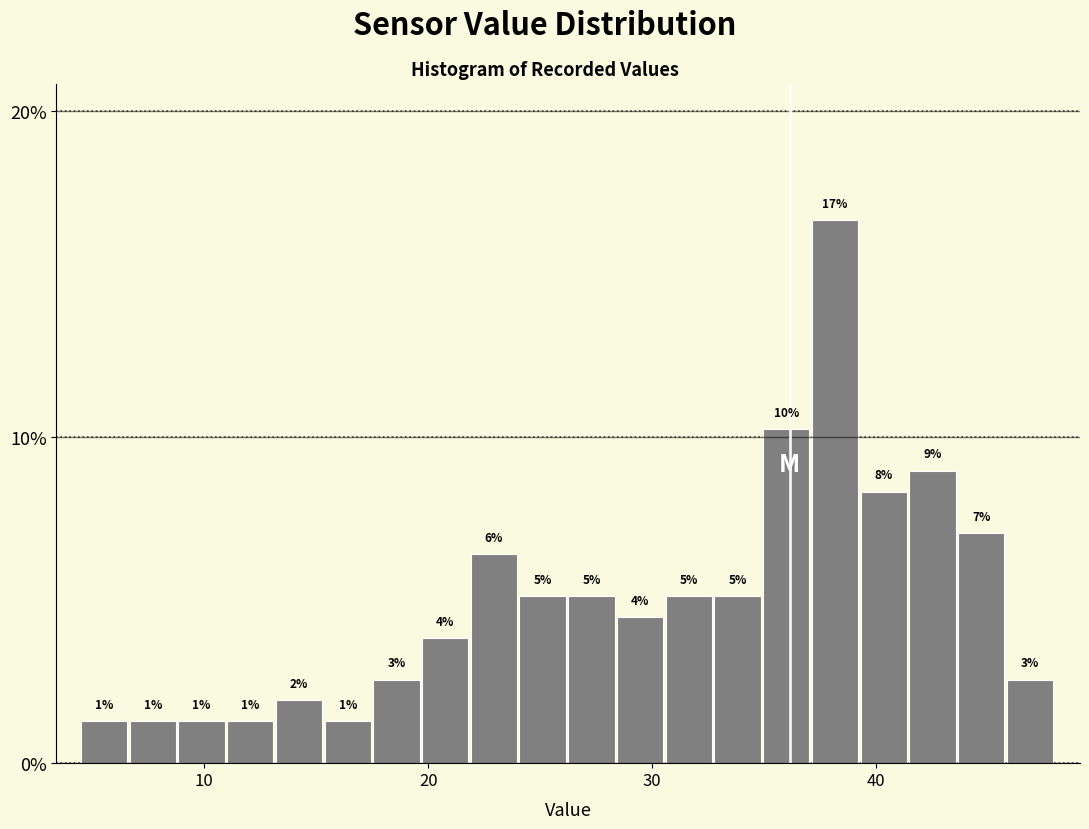

Around what value on the x-axis is the tallest bar? Give the approximate position of its centre, as read against the axis.

38